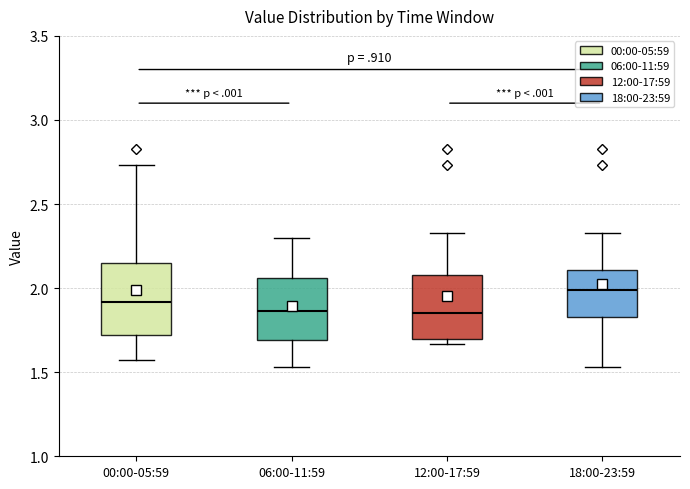

Where is the upper edge of the box for 06:00-11:59 on the y-axis? The values are not printed on the chart, so give them approximately, as read against the axis.

2.05